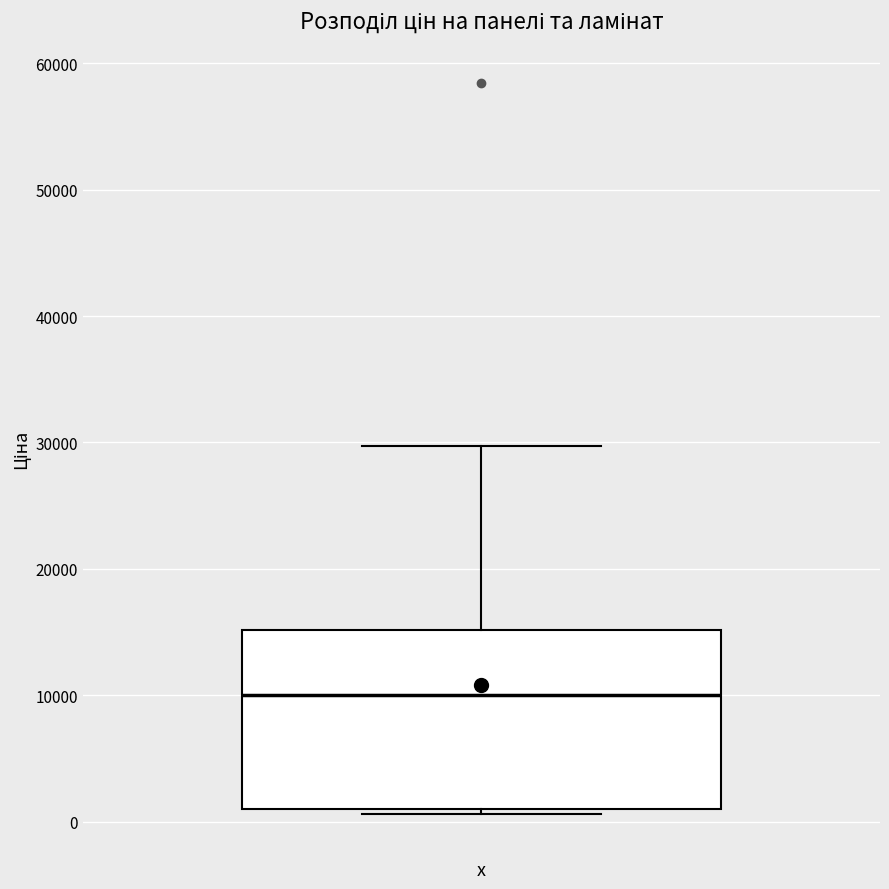

Read this box plot against the y-axis: the position of the median line, the range covered by the box, and the ends of both whiskers. The values are not printed on the chart, so give them approximately, as read against the axis.

median 10000, box 1000 to 15000, whiskers 1000 (just below the box's lower edge) to 30000